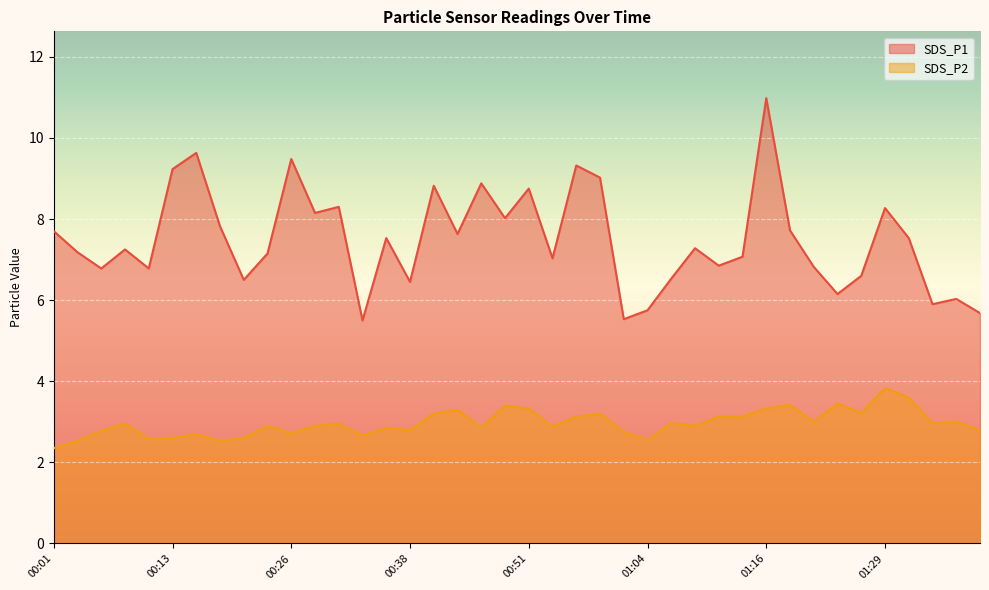

Where is SDS_P1 nearest to the value 8?

00:49